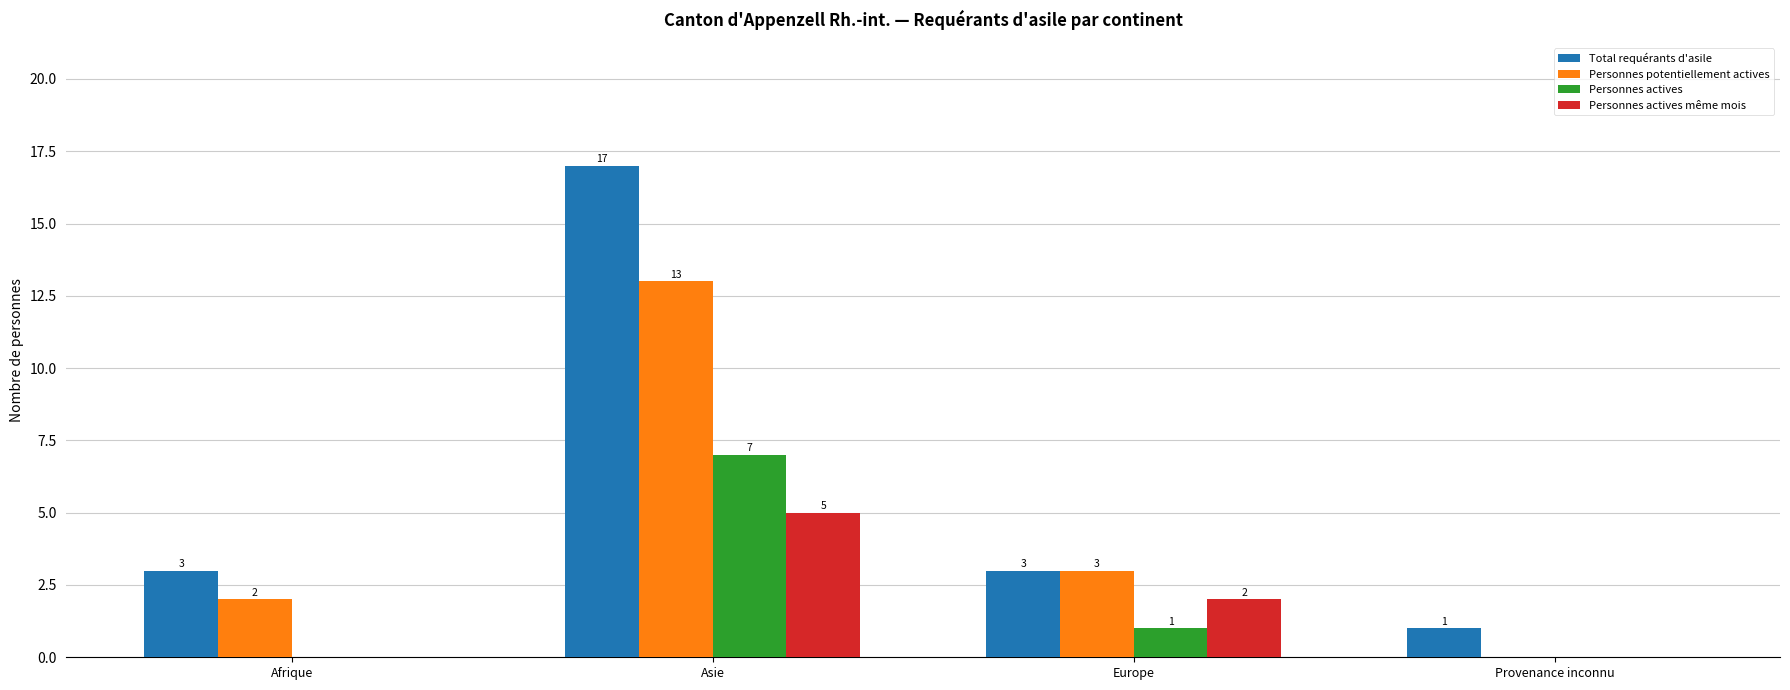

What are all the series names shown in the legend?

Total requérants d'asile, Personnes potentiellement actives, Personnes actives, Personnes actives même mois